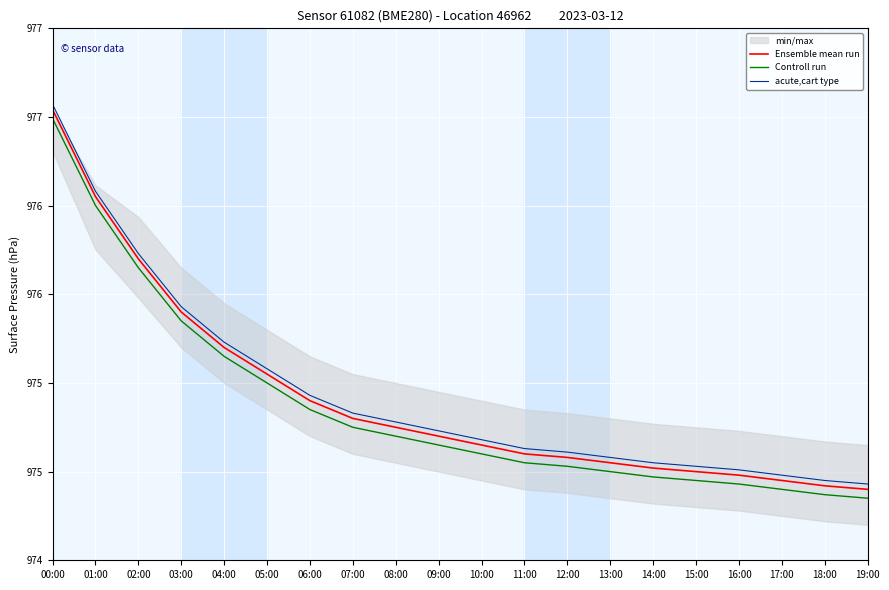

At which label does acute,cart type reach its minimum?

19:00